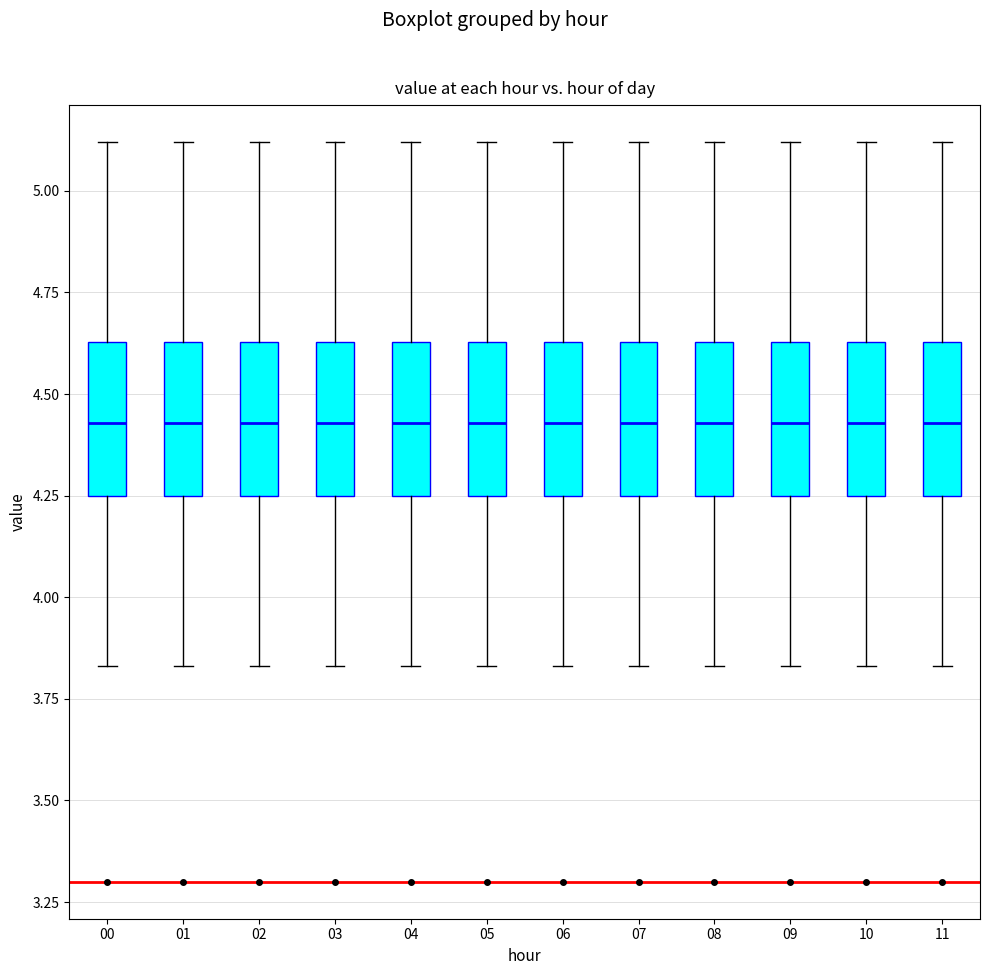

Reading left to right, transcribe this box plot: for each box, give where its median line is, the range the box spans, and where its two whiskers end, as read against the y-axis. The values are not printed on the chart, so give them approximately, as read against the axis.

00: median 4.45, box 4.25 to 4.65, whiskers 3.85 to 5.10
01: median 4.45, box 4.25 to 4.65, whiskers 3.85 to 5.10
02: median 4.45, box 4.25 to 4.65, whiskers 3.85 to 5.10
03: median 4.45, box 4.25 to 4.65, whiskers 3.85 to 5.10
04: median 4.45, box 4.25 to 4.65, whiskers 3.85 to 5.10
05: median 4.45, box 4.25 to 4.65, whiskers 3.85 to 5.10
06: median 4.45, box 4.25 to 4.65, whiskers 3.85 to 5.10
07: median 4.45, box 4.25 to 4.65, whiskers 3.85 to 5.10
08: median 4.45, box 4.25 to 4.65, whiskers 3.85 to 5.10
09: median 4.45, box 4.25 to 4.65, whiskers 3.85 to 5.10
10: median 4.45, box 4.25 to 4.65, whiskers 3.85 to 5.10
11: median 4.45, box 4.25 to 4.65, whiskers 3.85 to 5.10